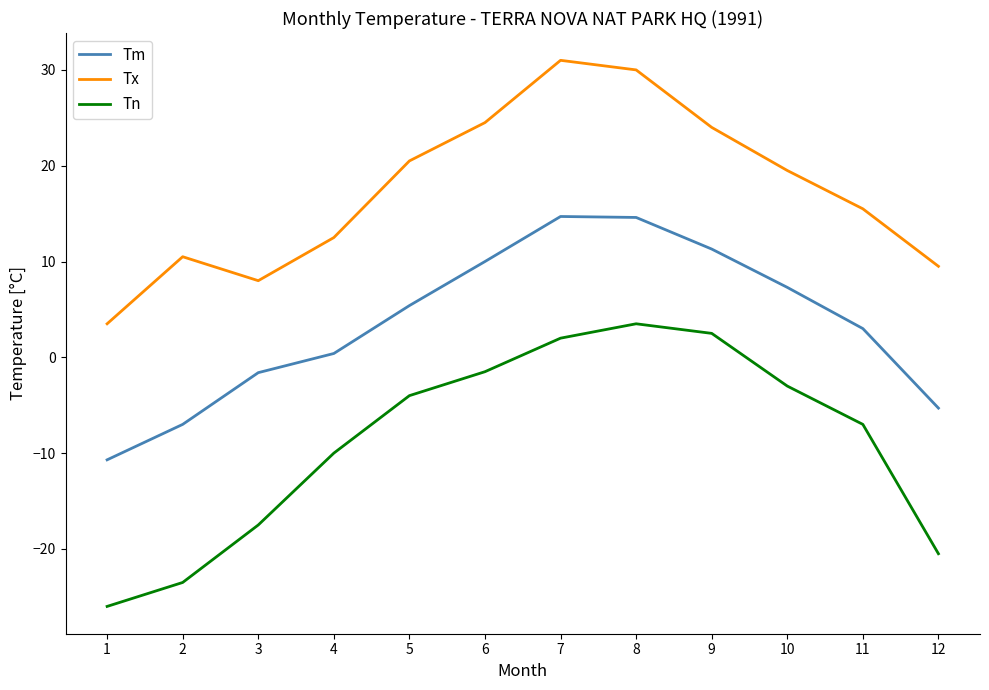

Which series has the widest spread of values?

Tn